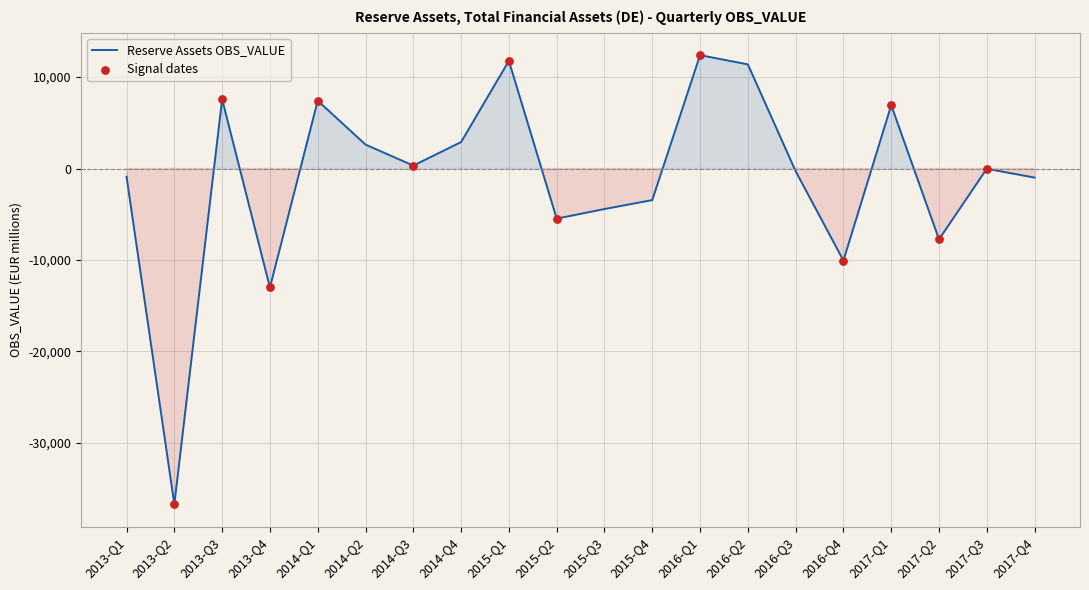

What is the change in value from 2013-Q3 to 2017-Q4?

-8569